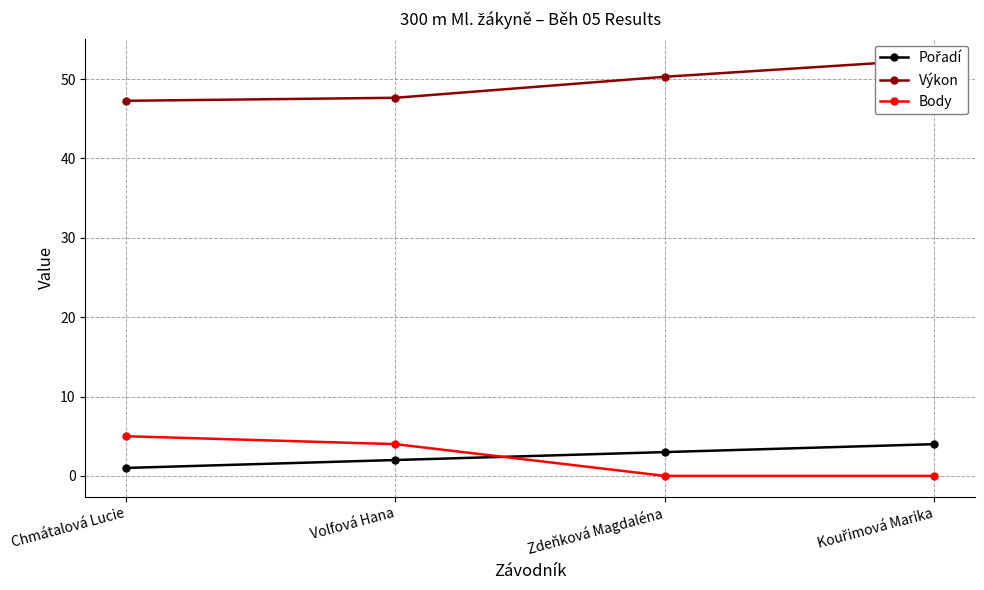

At which category is the sum across all series the highest?

Kouřimová Marika